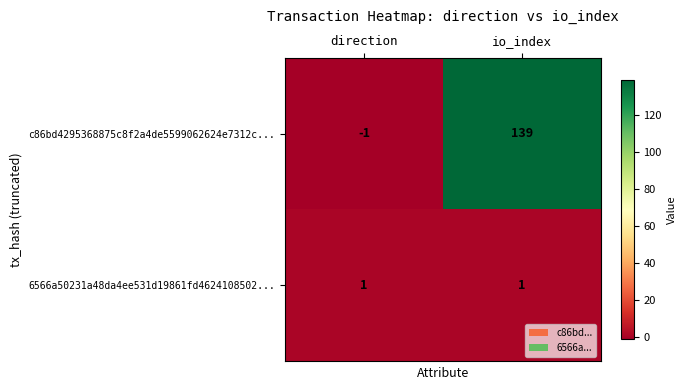

Reading right to left, list all the values displayed in this chart.

c86bd4295368875c8f2a4de5599062624e7312c...: 139	-1
6566a50231a48da4ee531d19861fd4624108502...: 1	1